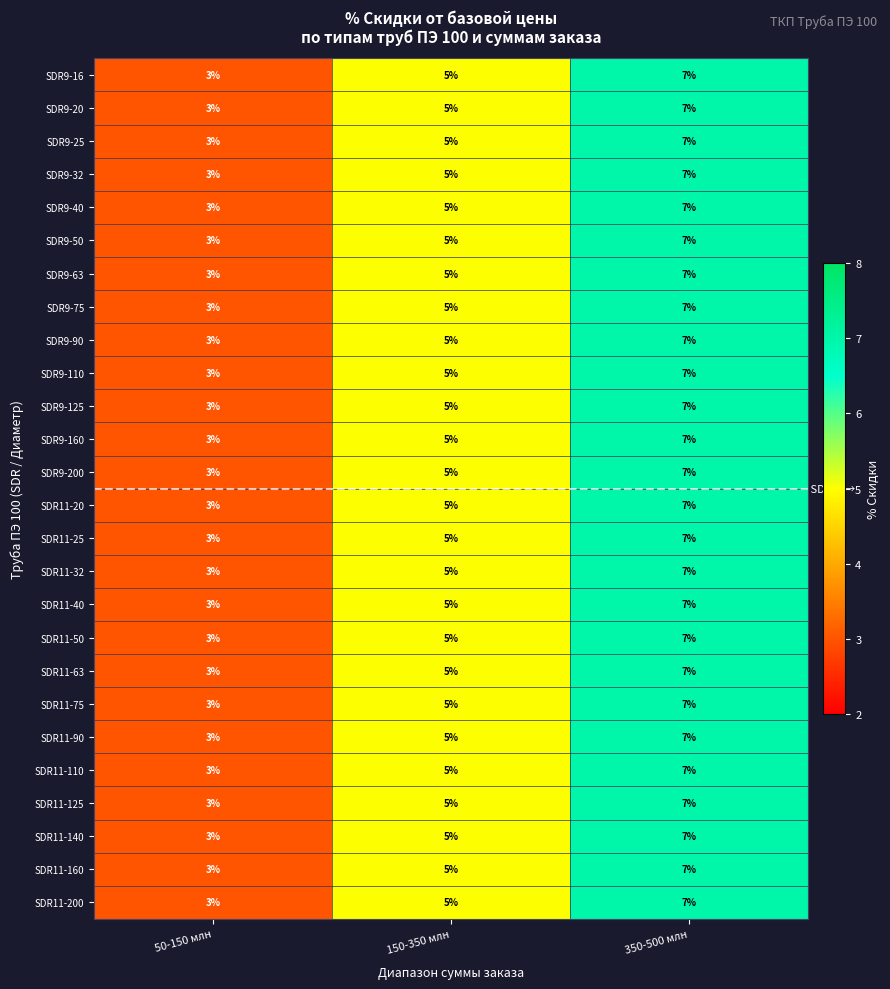

List the labels in order of SDR11-200 value, smallest first.

50-150 млн, 150-350 млн, 350-500 млн